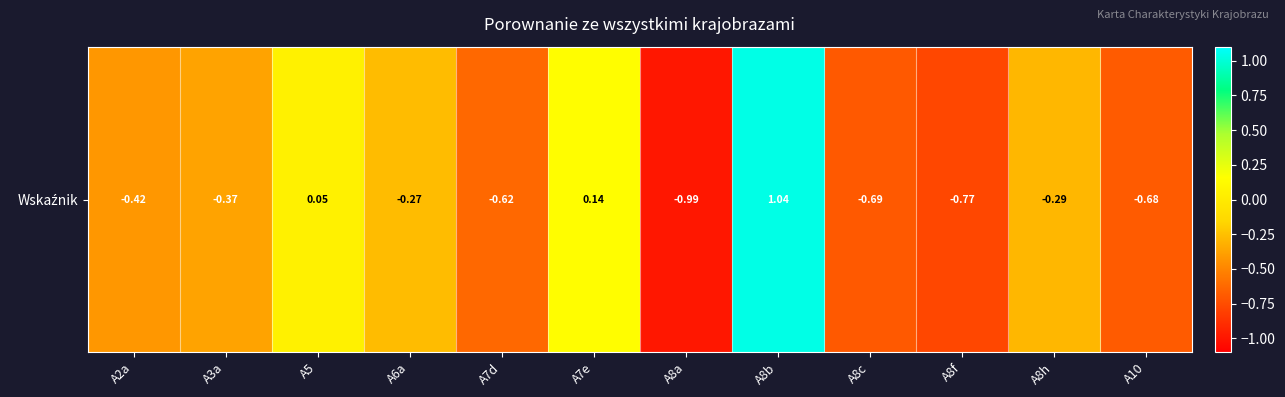

Which label corresponds to the largest value in the chart?

A8b